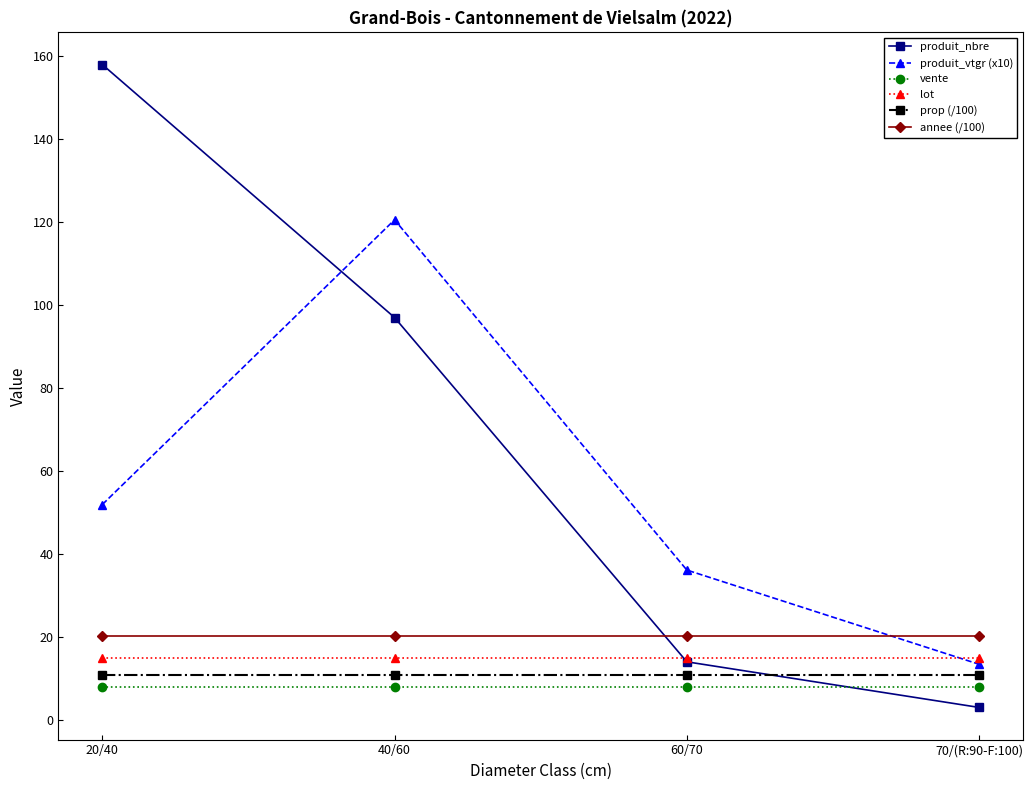

What is the difference between the maximum and minimum values in the produit_nbre series?

155.0